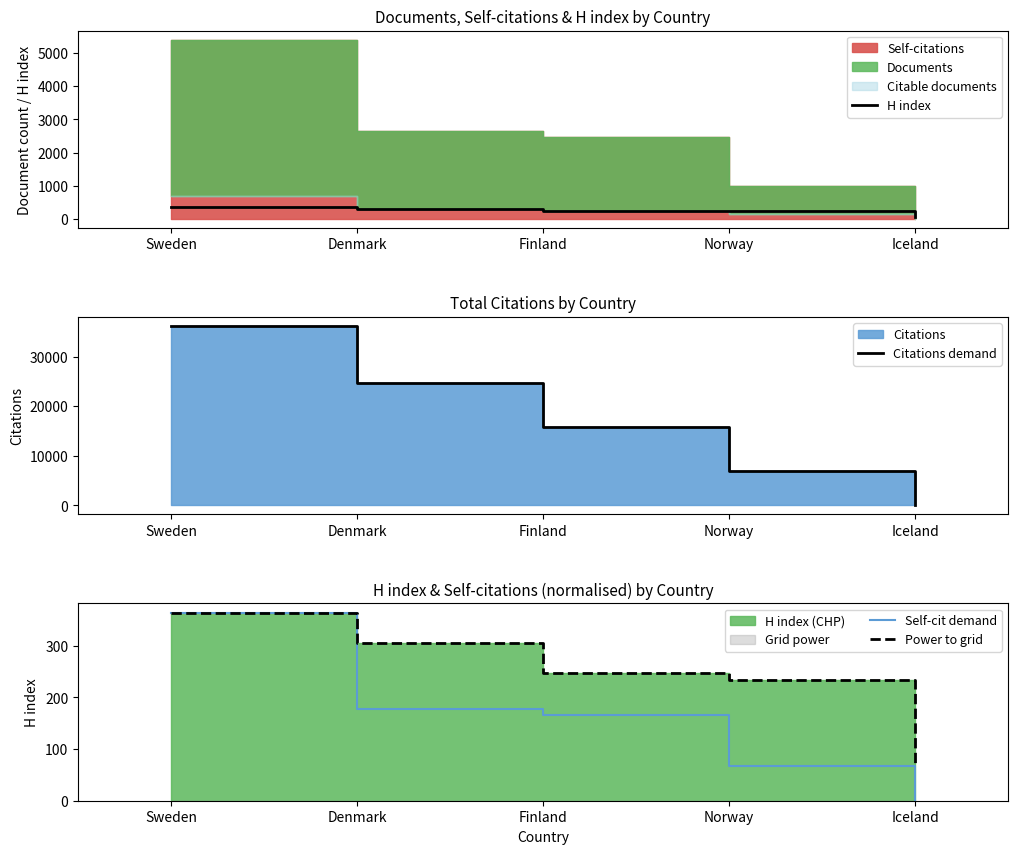

The value of Citations demand at Norway is 9501.7. True or false?

False